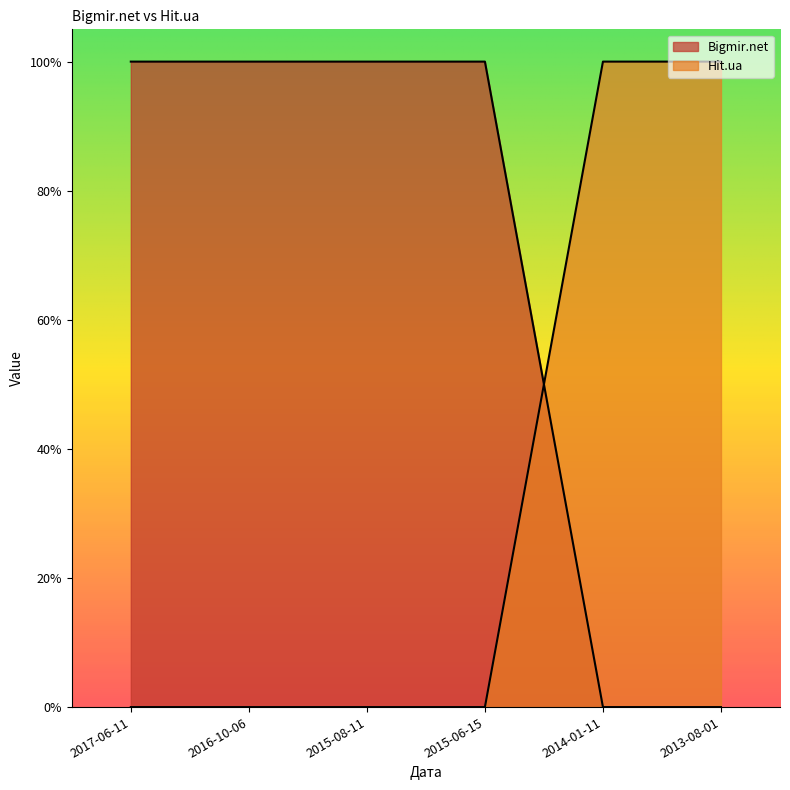

List the labels in order of Bigmir.net value, smallest first.

2014-01-11, 2013-08-01, 2017-06-11, 2016-10-06, 2015-08-11, 2015-06-15